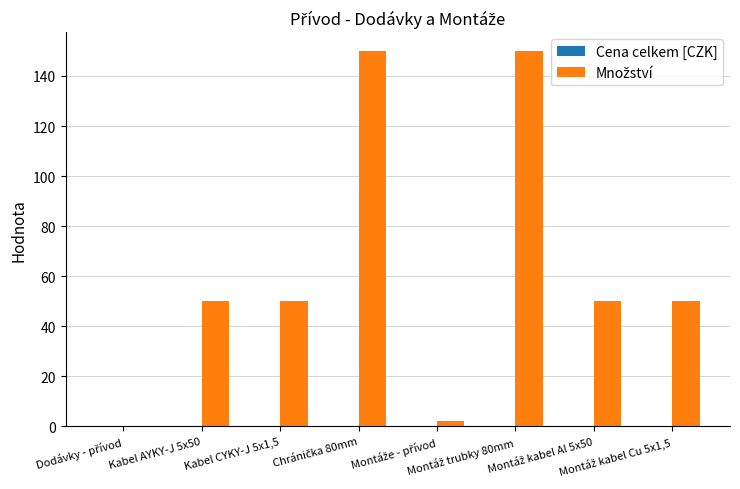

What is the sum of all values?

502